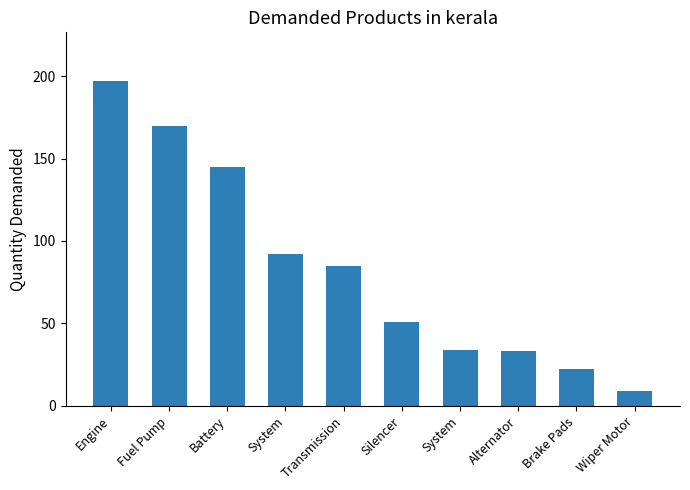

Which label corresponds to the largest value in the chart?

Engine